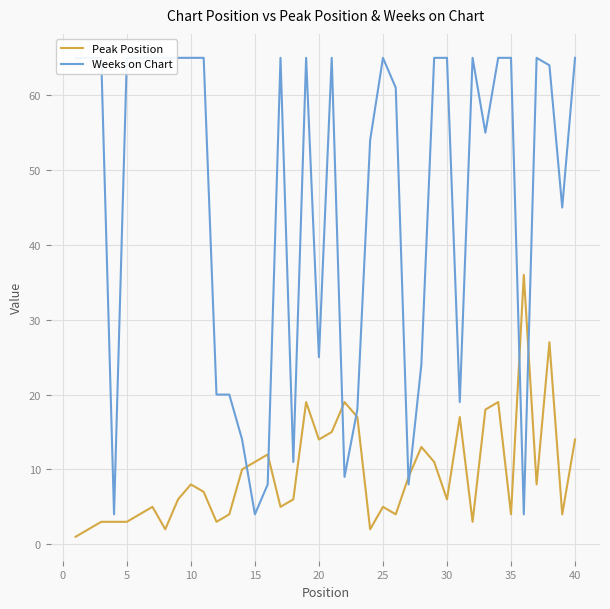

Reading left to right, what are all the values shown in this chart?

Peak Position: 1	2	3	3	3	4	5	2	6	8	7	3	4	10	11	12	5	6	19	14	15	19	17	2	5	4	9	13	11	6	17	3	18	19	4	36	8	27	4	14
Weeks on Chart: 65	65	65	4	65	65	65	65	65	65	65	20	20	14	4	8	65	11	65	25	65	9	18	54	65	61	8	24	65	65	19	65	55	65	65	4	65	64	45	65